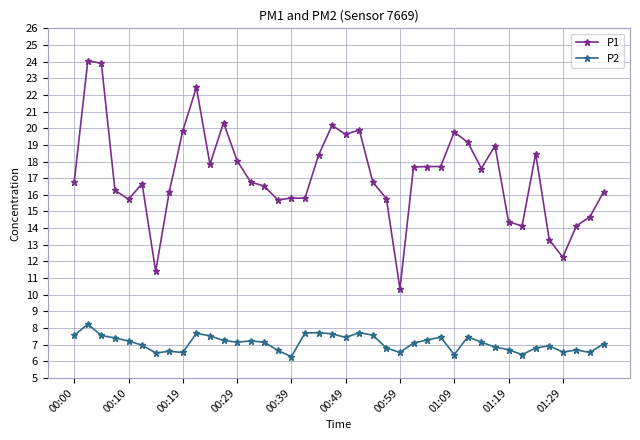

Which series has the widest spread of values?

P1